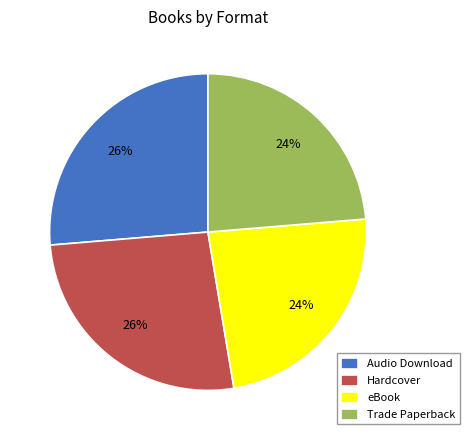

To the nearest percent, what is the combined percentage of Audio Download and eBook?

50%